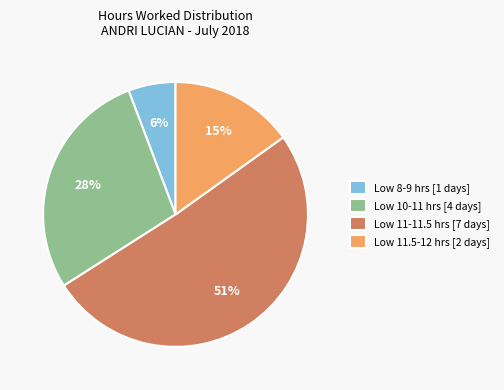

What is the largest slice in the pie chart?

Low 11-11.5 hrs [7 days]